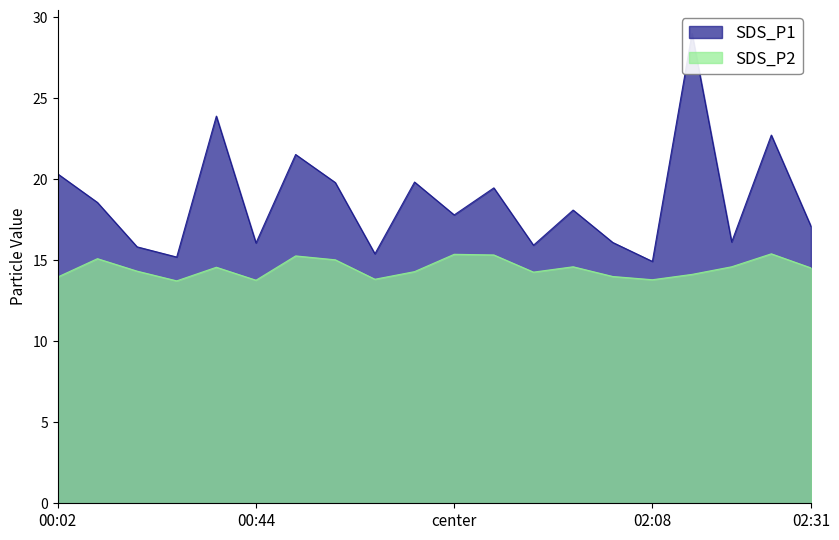

The SDS_P1 series shows 23.9 at 00:39. True or false?

True